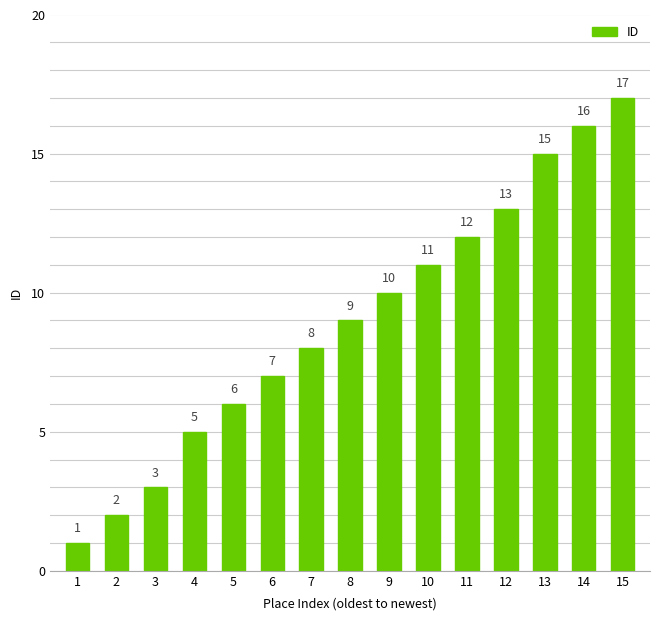

Rank the categories by value from highest to lowest.

15, 14, 13, 12, 11, 10, 9, 8, 7, 6, 5, 4, 3, 2, 1